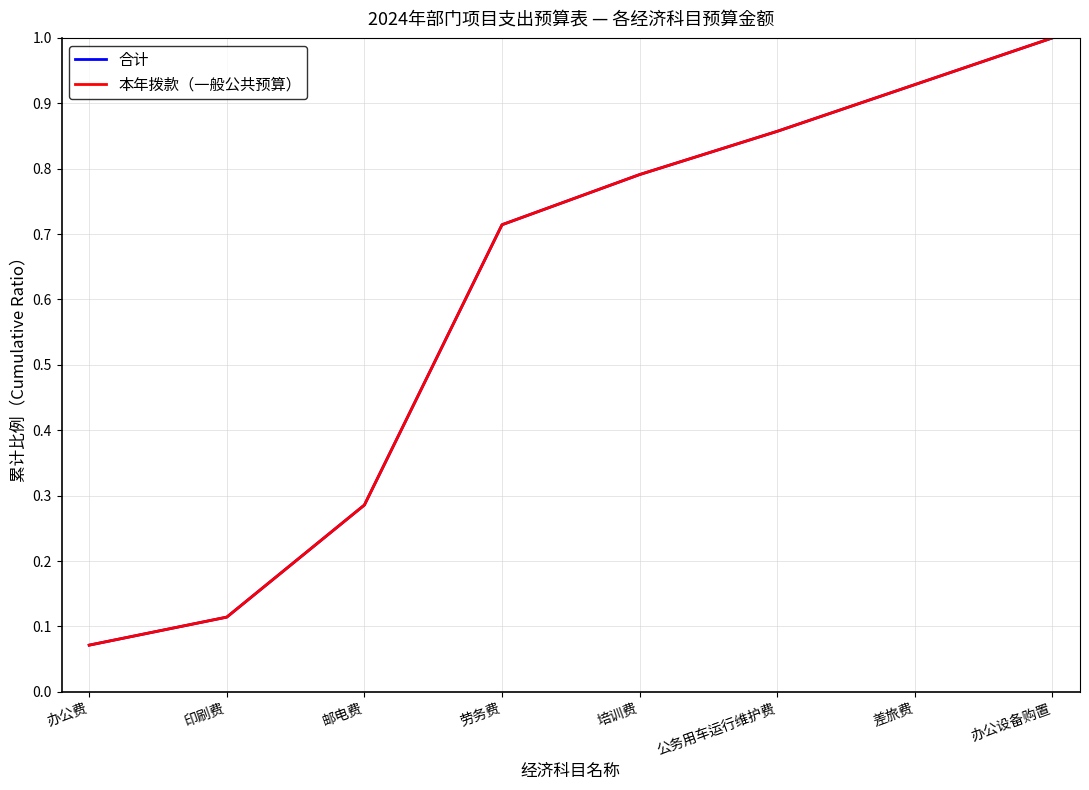

True or false: 合计 has a value of 0.8 at 培训费.

True